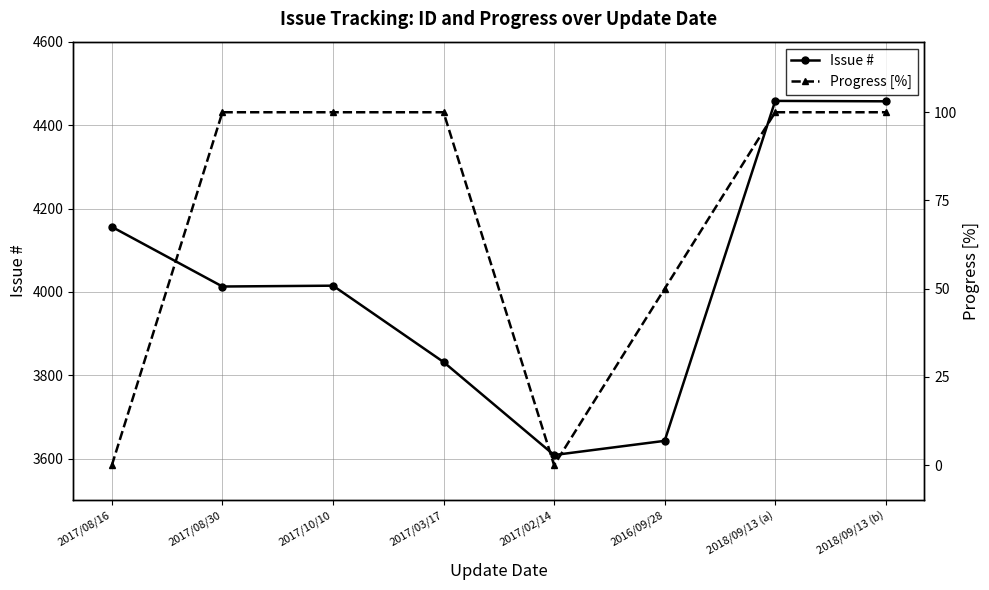

List the labels in order of Issue # value, smallest first.

2017/02/14, 2016/09/28, 2017/03/17, 2017/08/30, 2017/10/10, 2017/08/16, 2018/09/13 (b), 2018/09/13 (a)